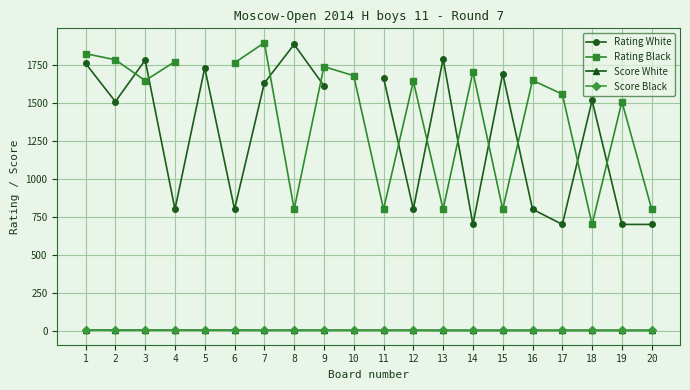

What is the smallest value displayed?

4.0